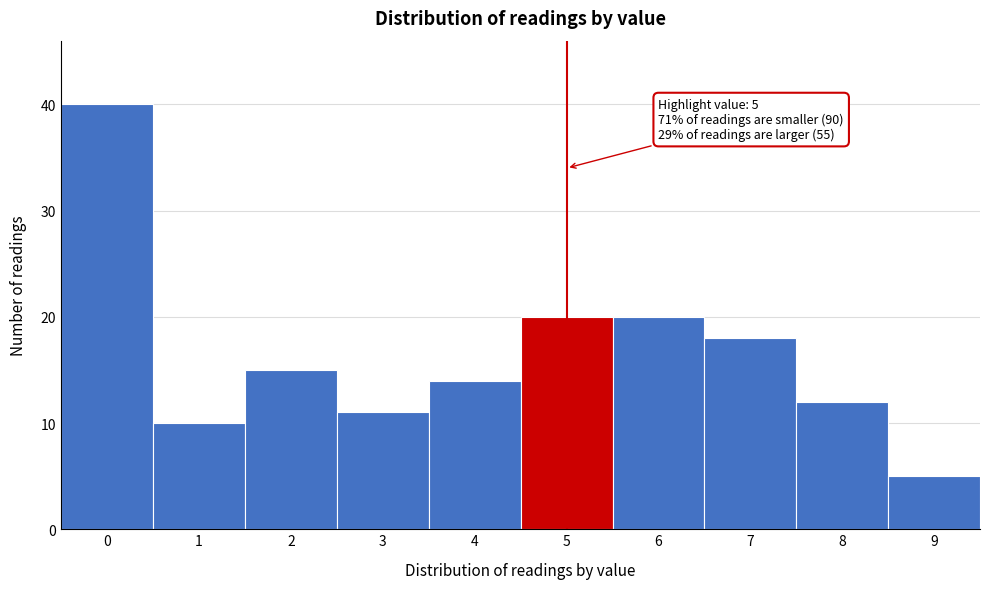

Reading left to right, what are all the values shown in this chart?

40	10	15	11	14	20	20	18	12	5